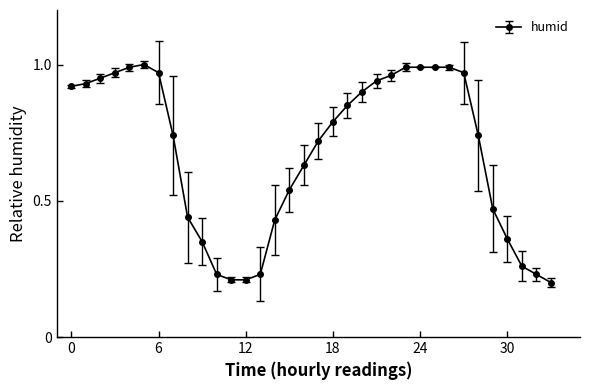

True or false: there are more than 0 points higher than both neighbors.

True